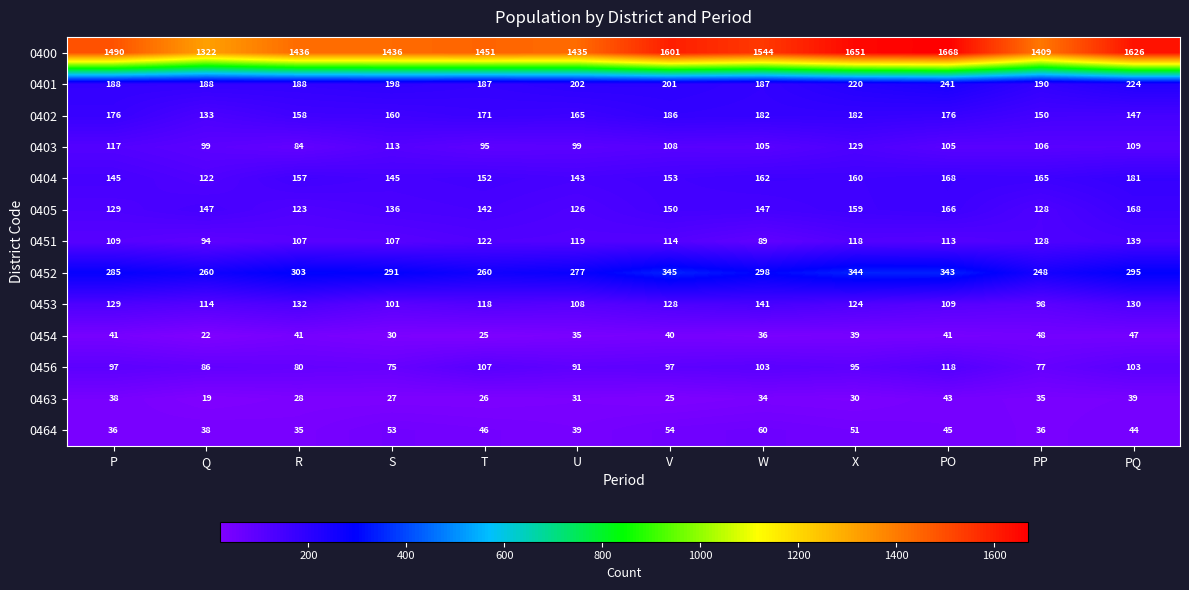

Where does the 0451 series first go above 114?

T